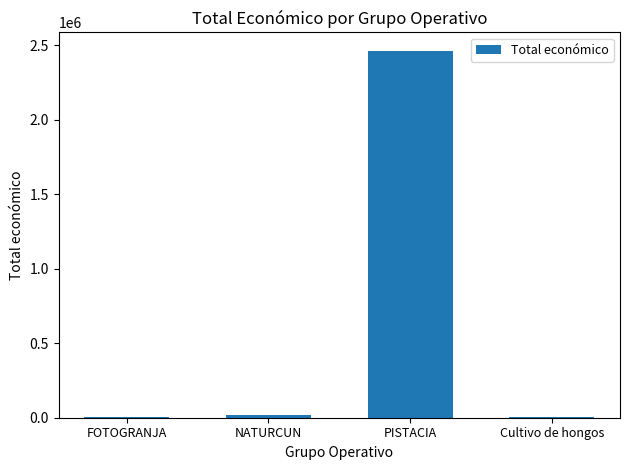

What is the sum of all values?

2493050